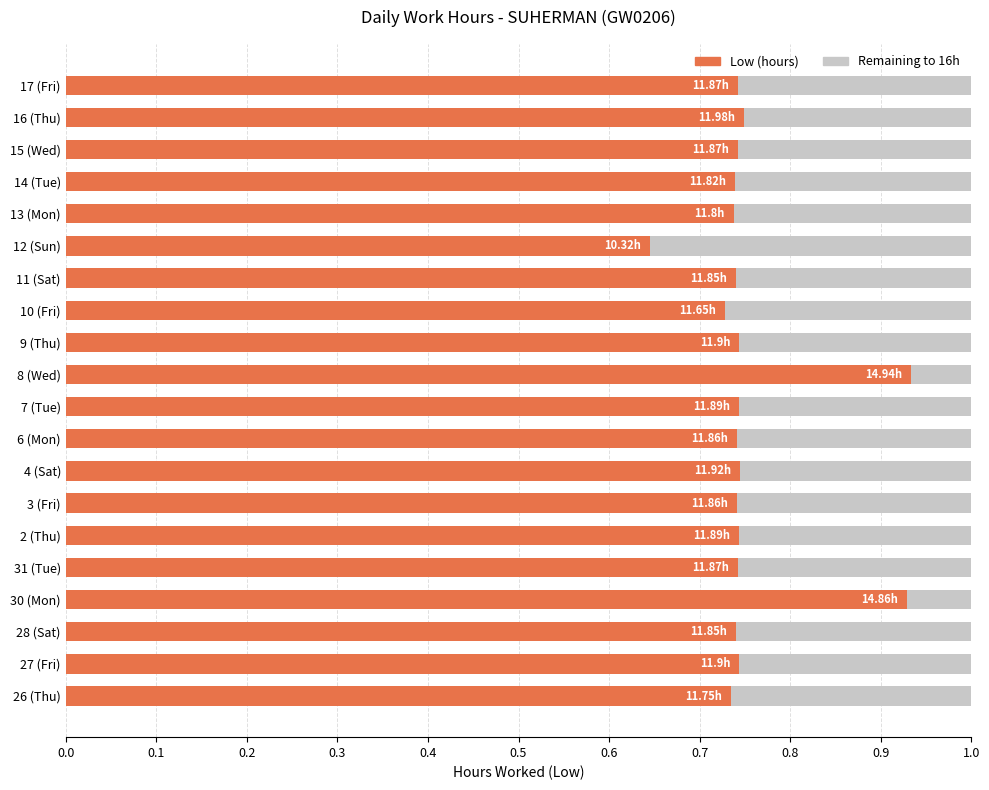

What is the total value across all series at 2 (Thu)?

1.0